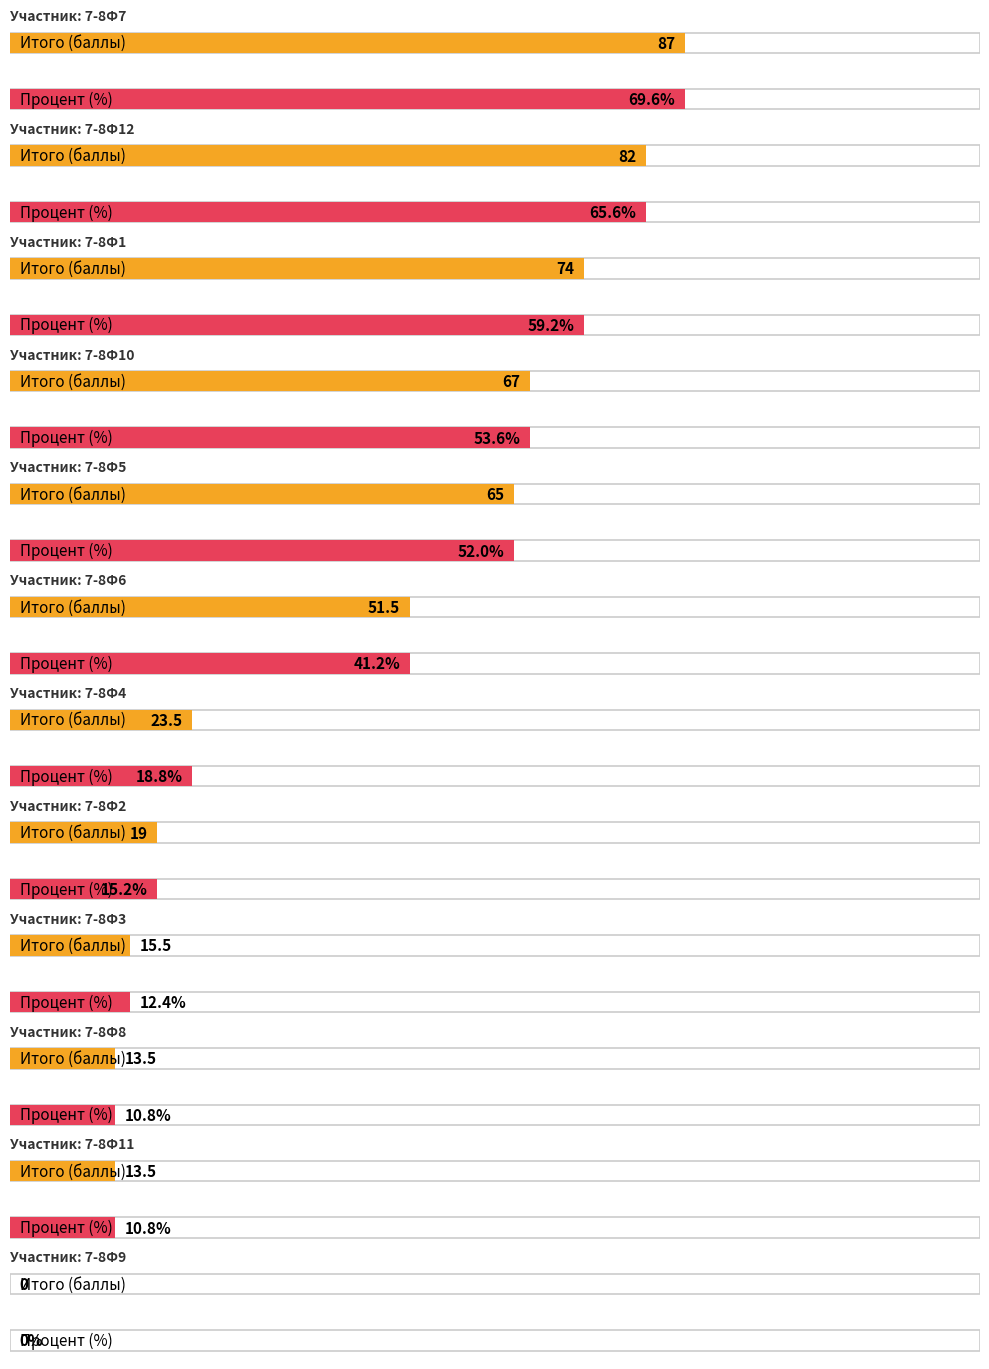

Between 7-8Ф11 and 7-8Ф12, which is larger?

7-8Ф12